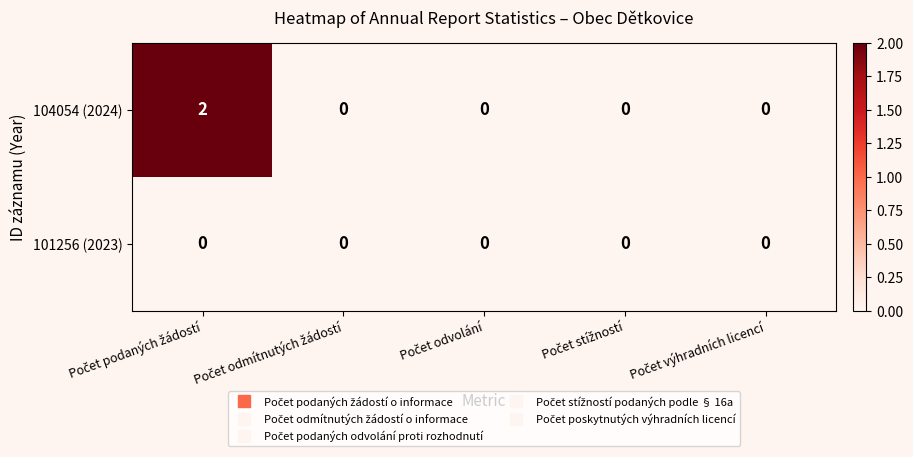

Which series has the largest range (max minus min)?

104054 (2024)